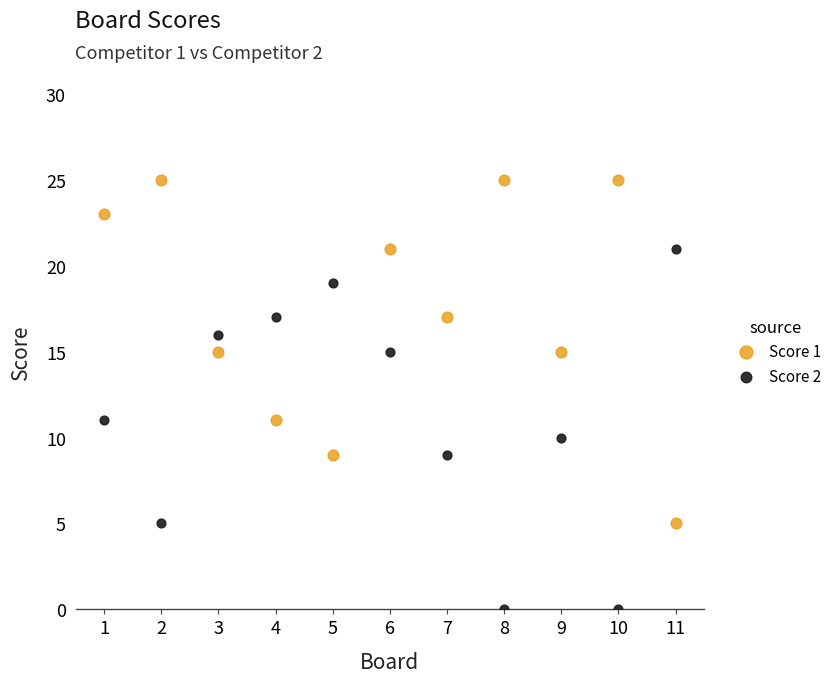

Which series reaches the maximum Y coordinate?

Score 1